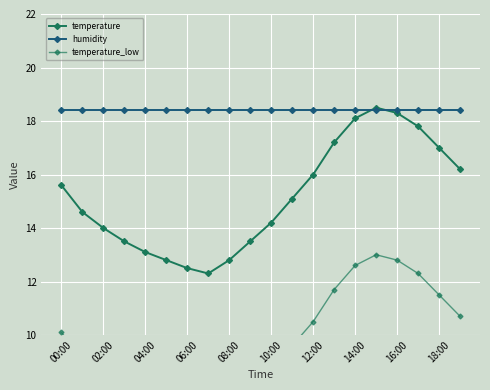

The value of temperature at 06:00 is 20.0. True or false?

False